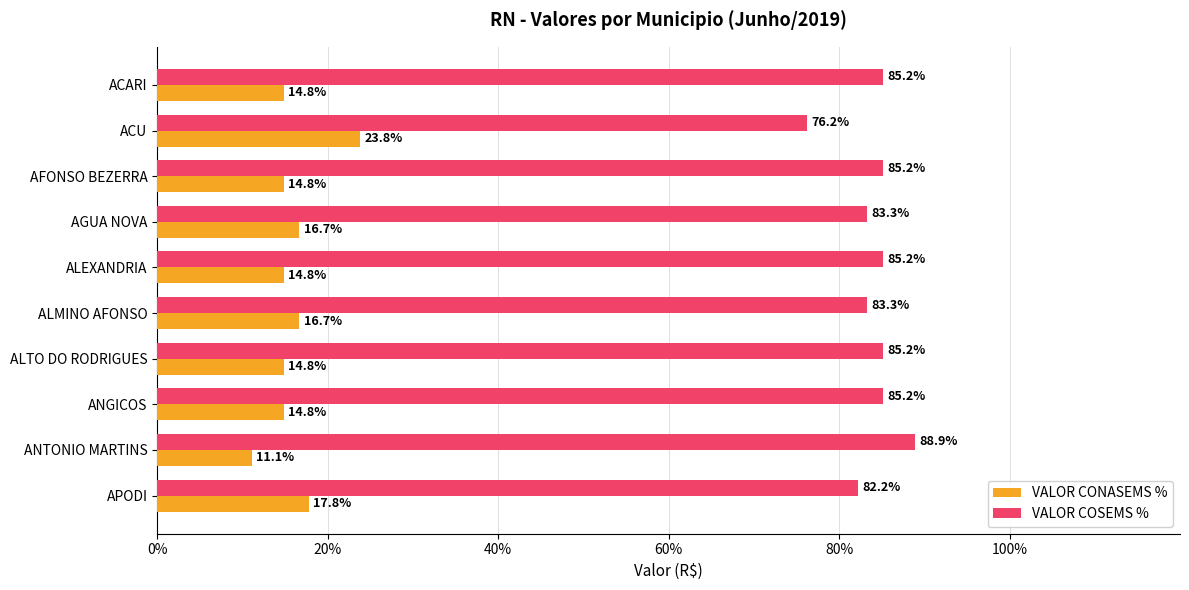

List the series in order of their overall mean, lowest first.

VALOR CONASEMS %, VALOR COSEMS %